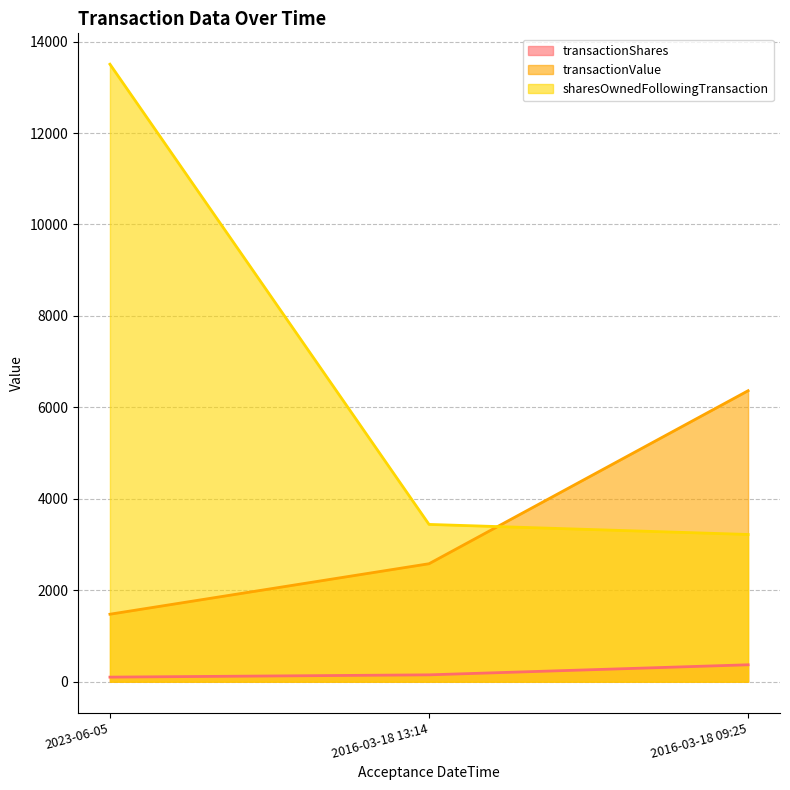

What position from the left is 2016-03-18 09:25?

3